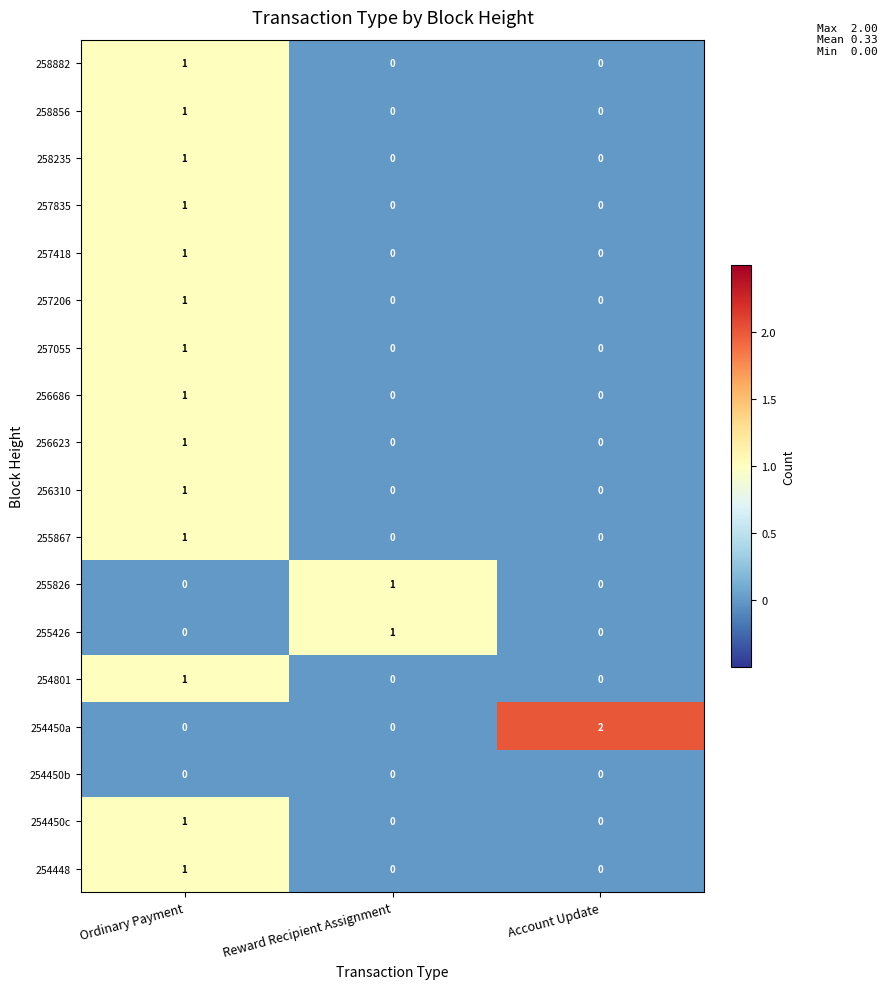

Between Reward Recipient Assignment and Account Update, which series saw the biggest shift?

254450a